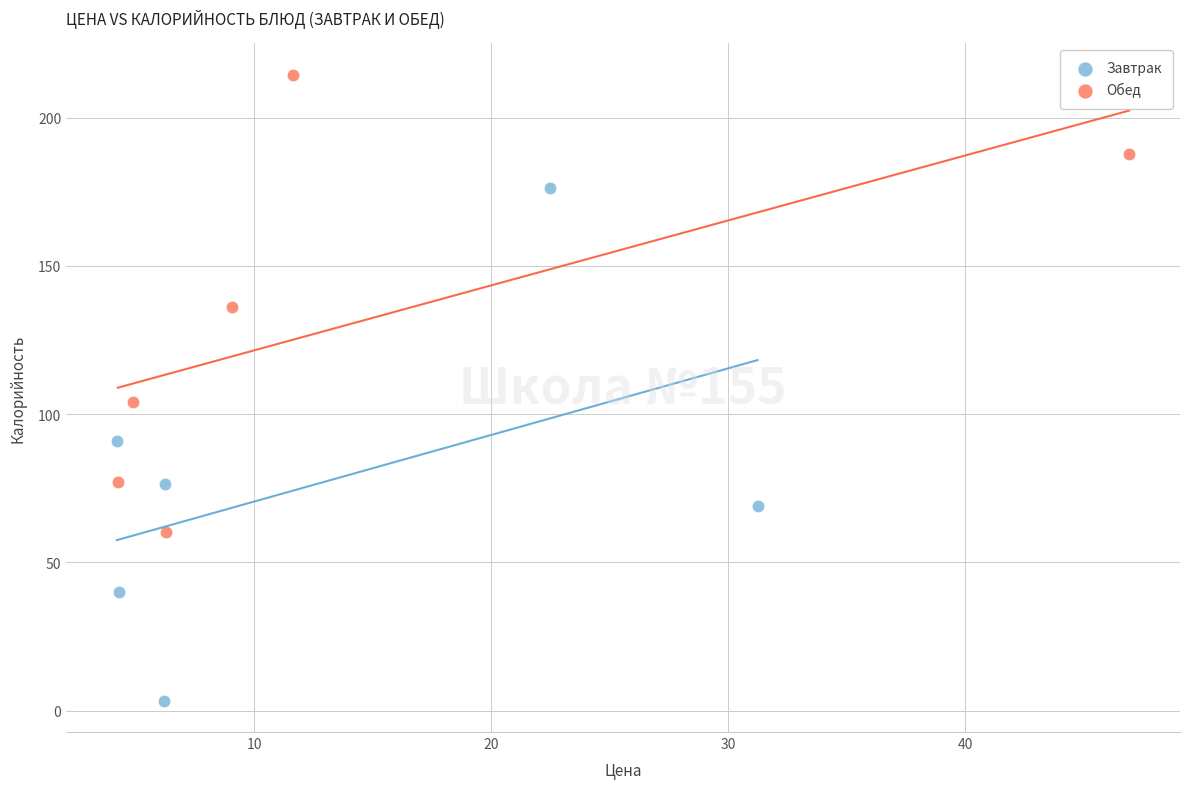

Which series reaches the maximum Y coordinate?

Обед